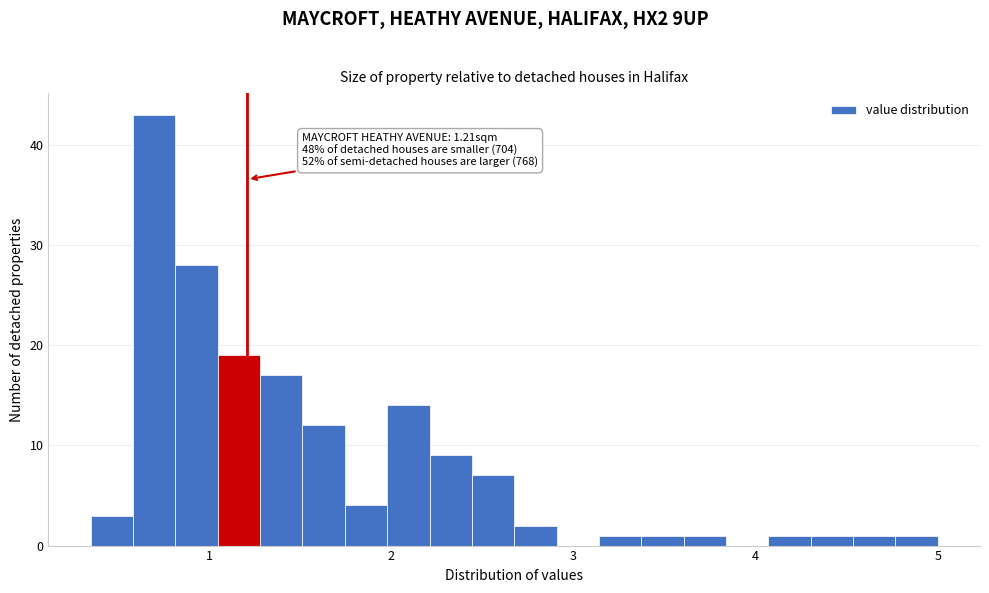

Read against the x-axis, roughly where is the centre of the tallest bar?

0.7